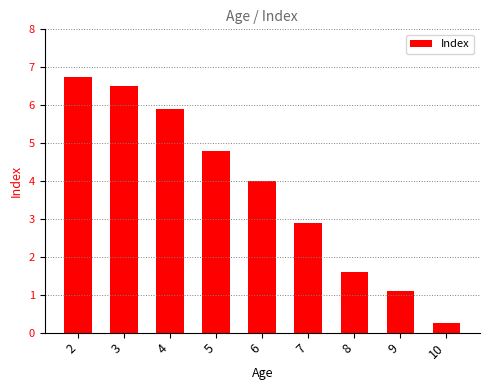

What is the value of the 2nd bar from the left?

6.5